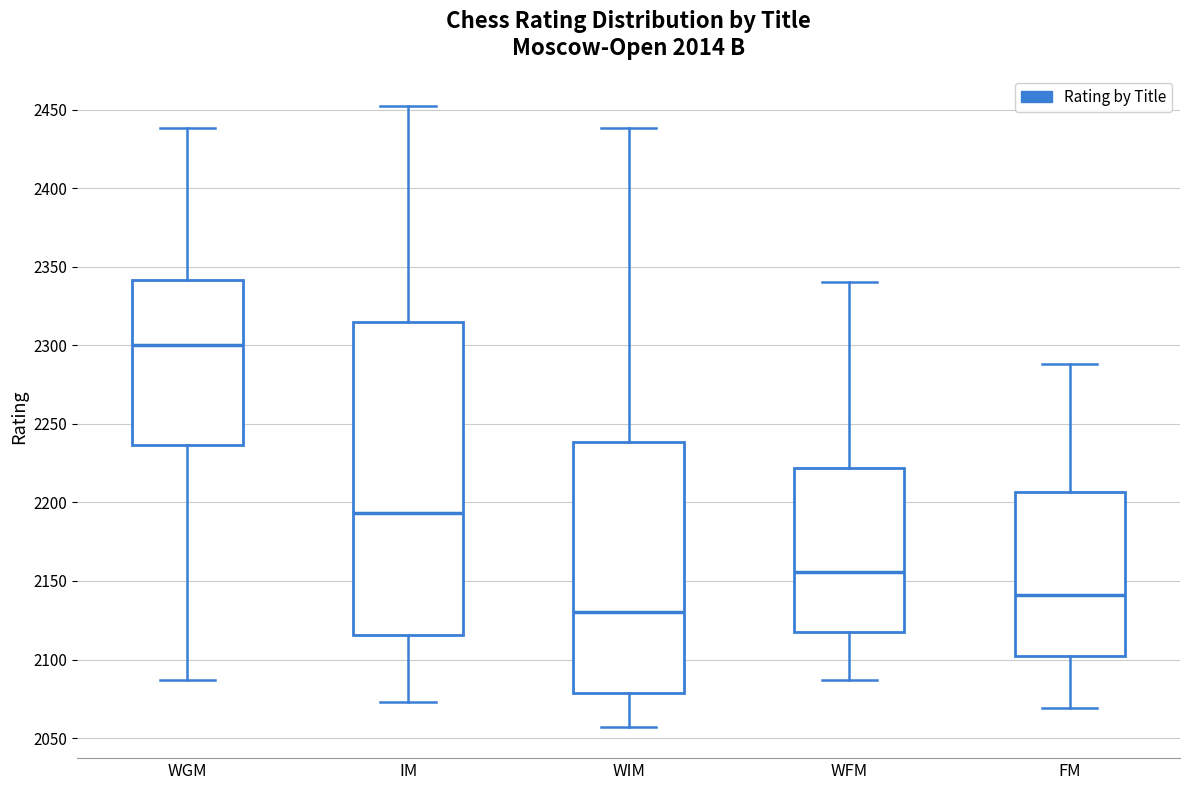

Which box has the highest median line?

WGM